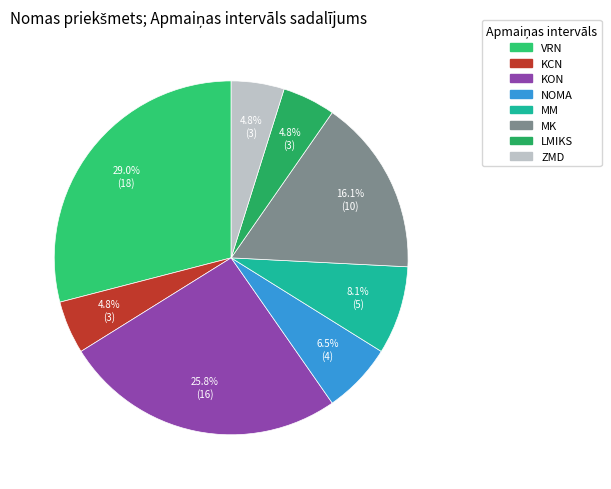

Does any single category account for the majority?

No